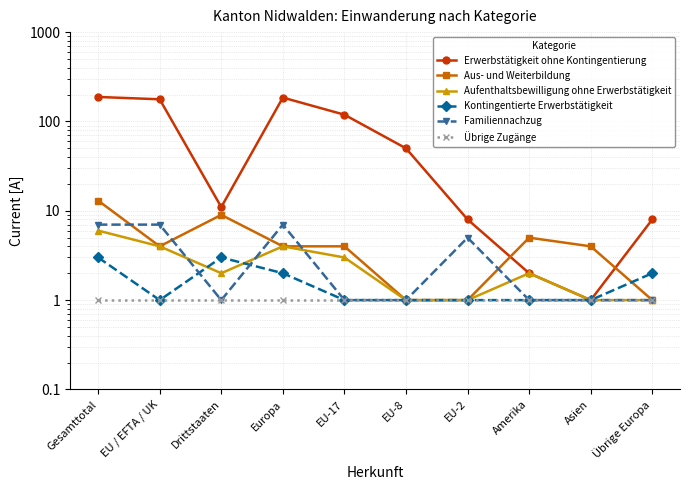

What value does the Aufenthaltsbewilligung ohne Erwerbstätigkeit series have at EU-8?

1